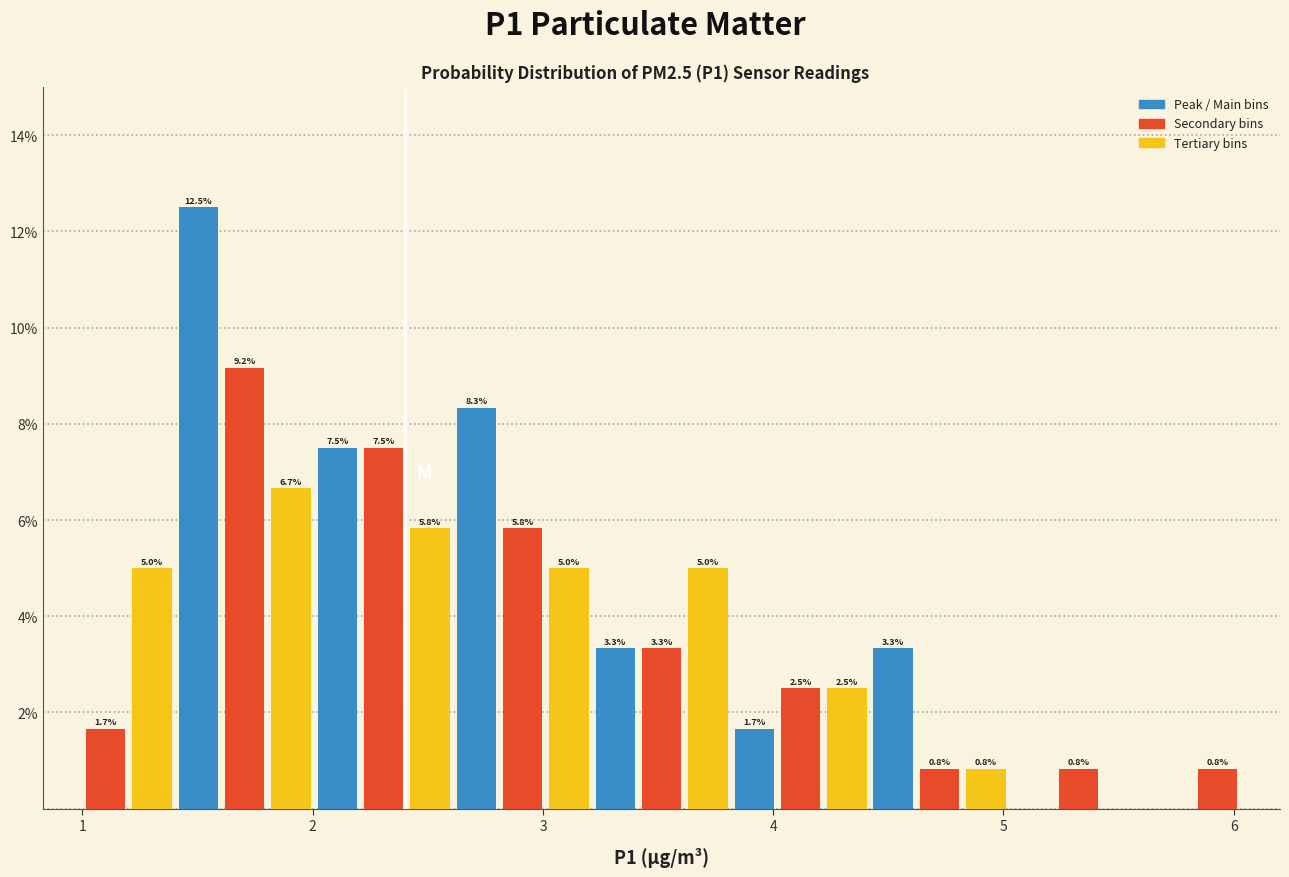

Read against the x-axis, roughly where is the centre of the tallest bar?

1.5